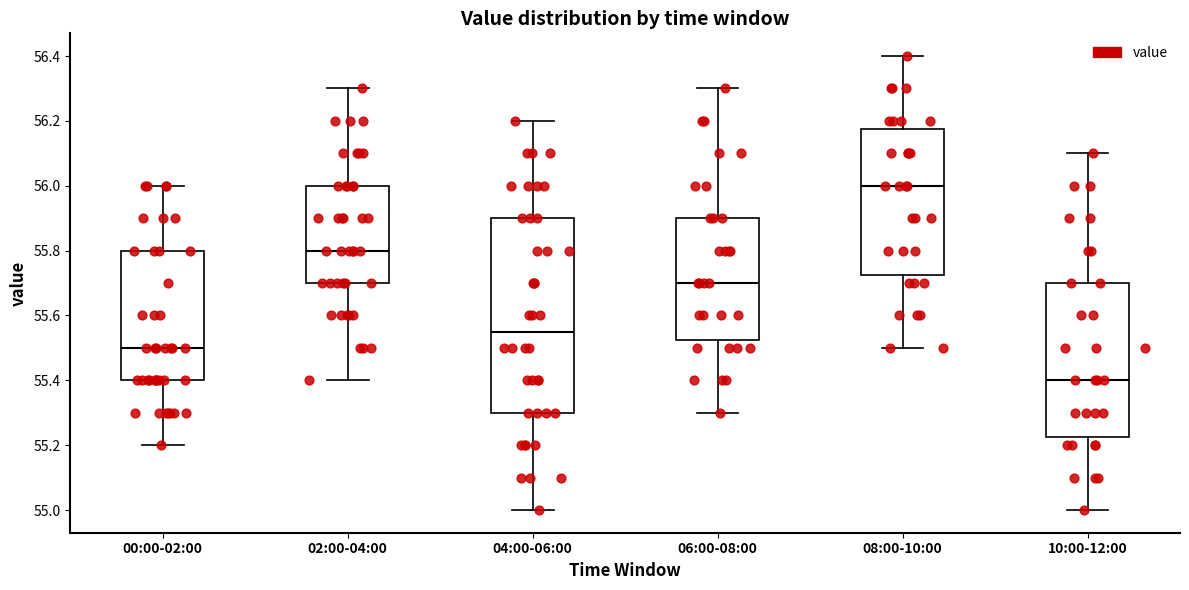

Which box's median line is the highest?

08:00-10:00